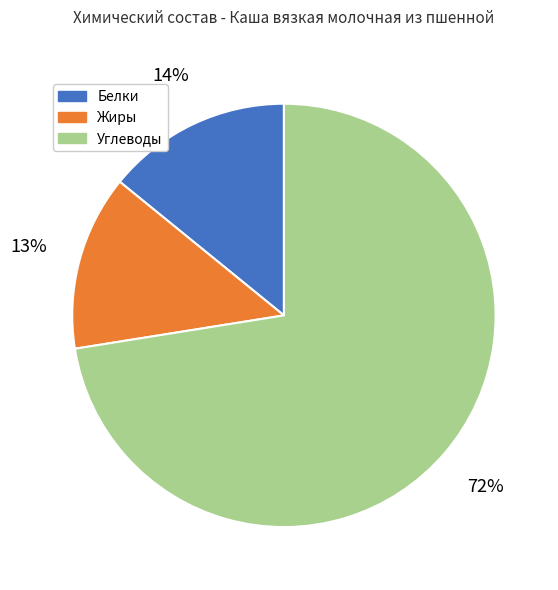

To the nearest percent, what portion does Белки represent?

14%